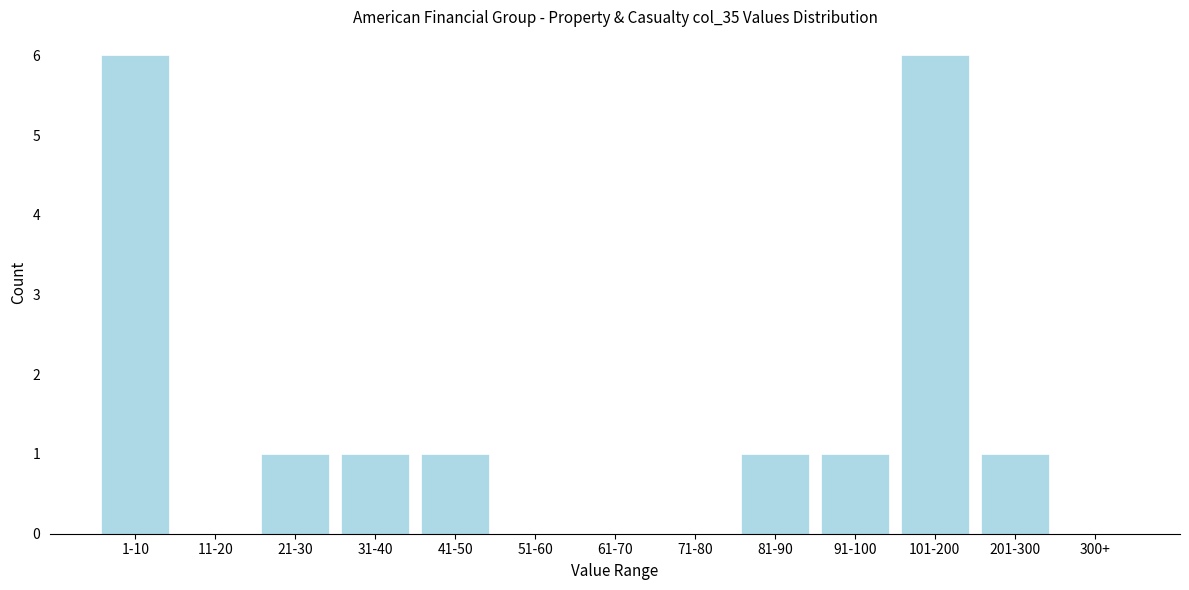

Reading left to right, extract all data points from this chart.

1-10=6	11-20=0	21-30=1	31-40=1	41-50=1	51-60=0	61-70=0	71-80=0	81-90=1	91-100=1	101-200=6	201-300=1	300+=0